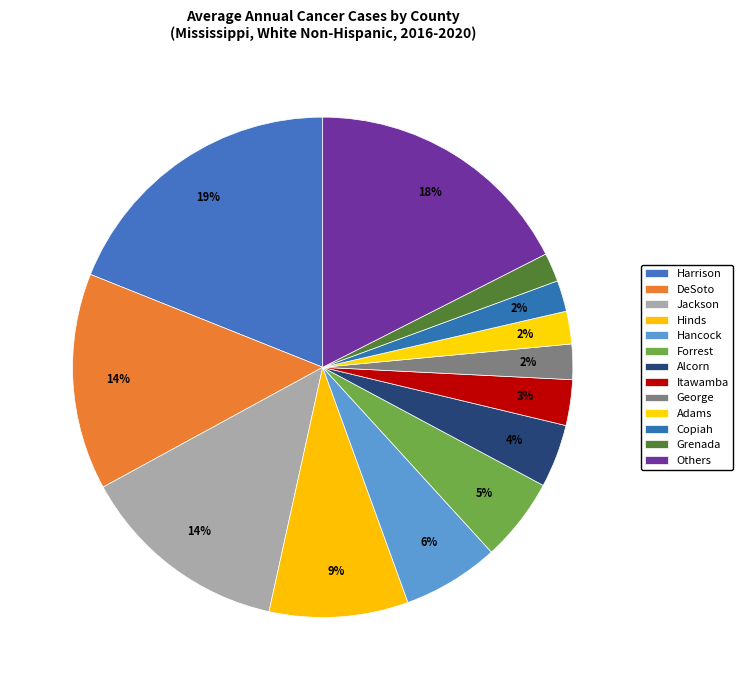

Count the number of slices in the pie.

13